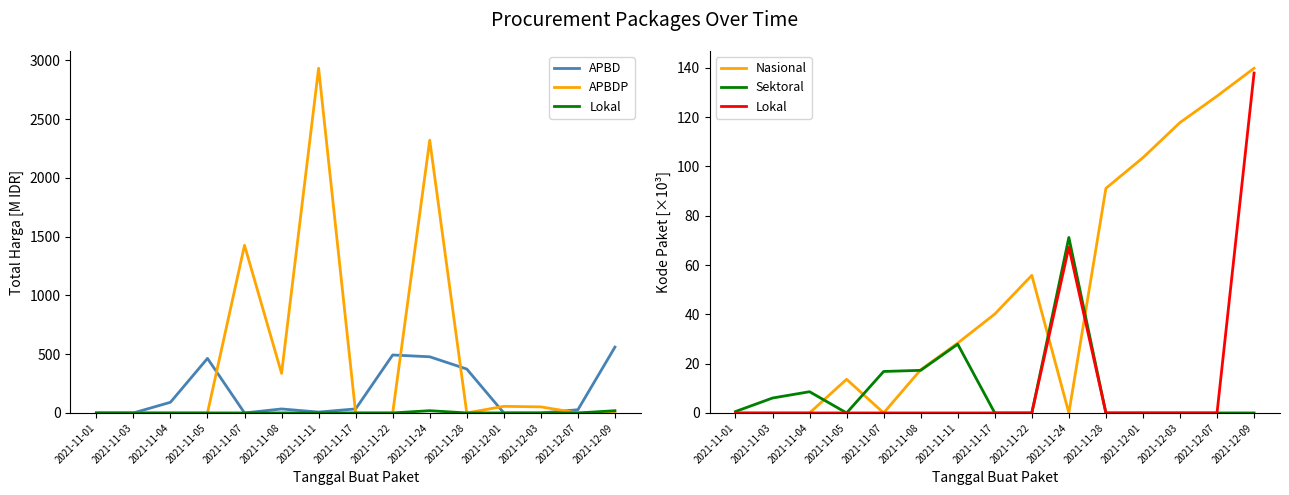

What position from the left is 2021-12-01?

12